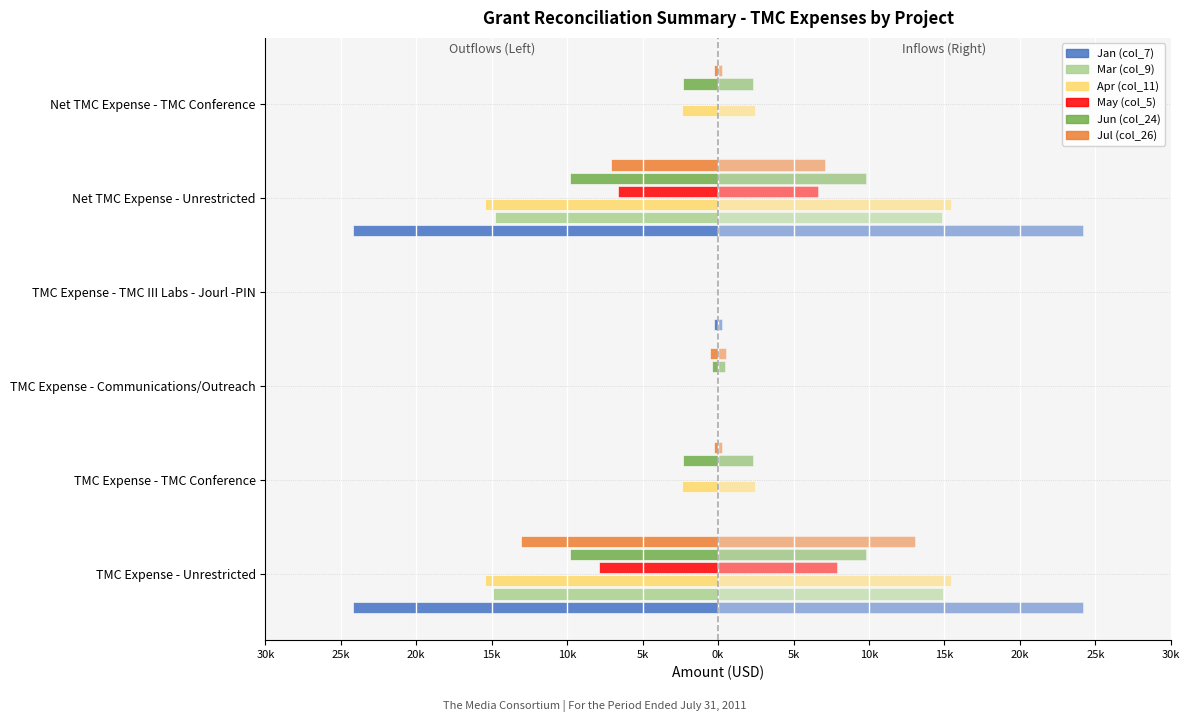

What is the average value of the Jan (col_7) series?

-8100.5